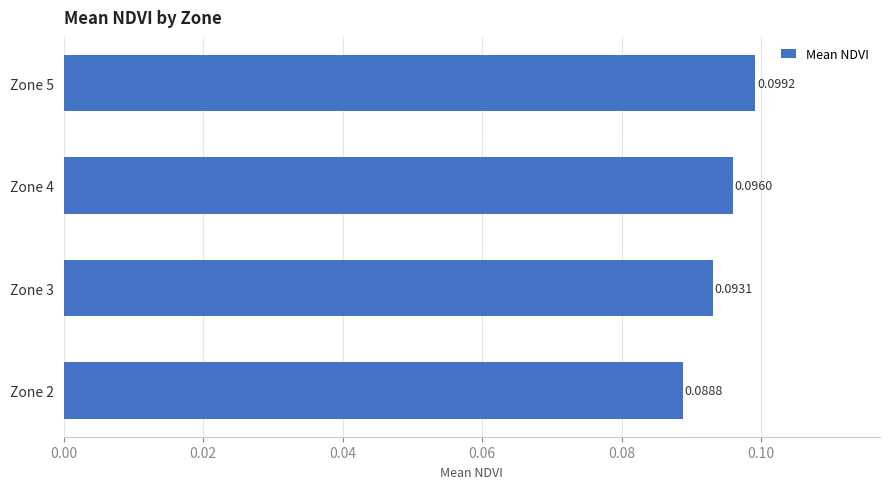

How many values are between 0 and 1?

4